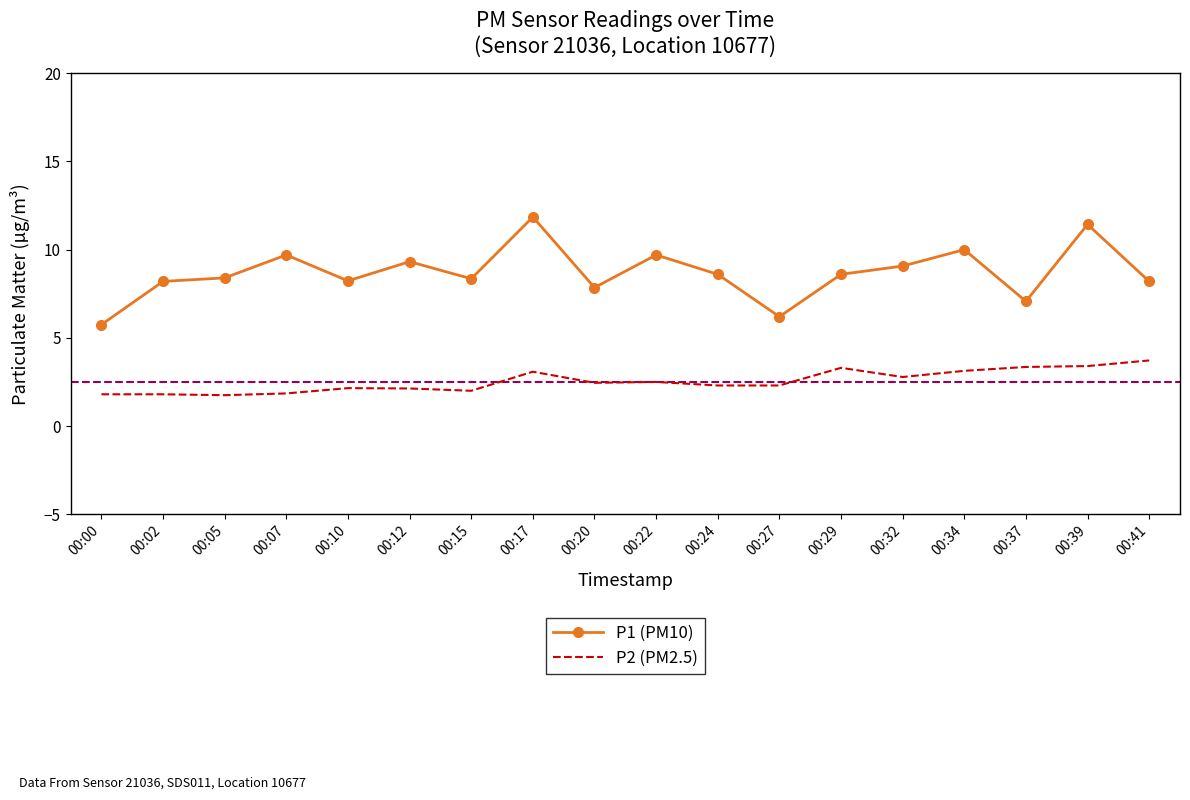

What is the spread (max minus min) of values at 00:22?

7.2